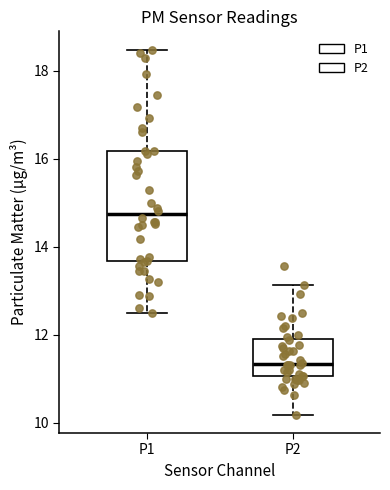

Reading left to right, transcribe this box plot: for each box, give where its median line is, the range the box spans, and where its two whiskers end, as read against the y-axis. The values are not printed on the chart, so give them approximately, as read against the axis.

P1: median 14.8, box 13.6 to 16.2, whiskers 12.6 to 18.4
P2: median 11.4, box 11.0 to 11.8, whiskers 10.2 to 13.2